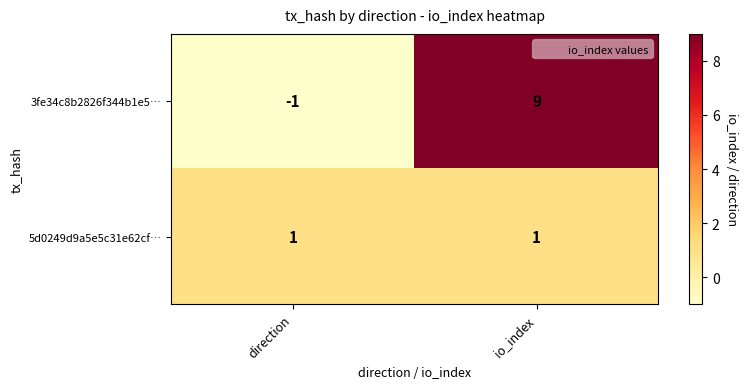

Is it true that 3fe34c8b2826f344b1e5… equals 5 at io_index?

False